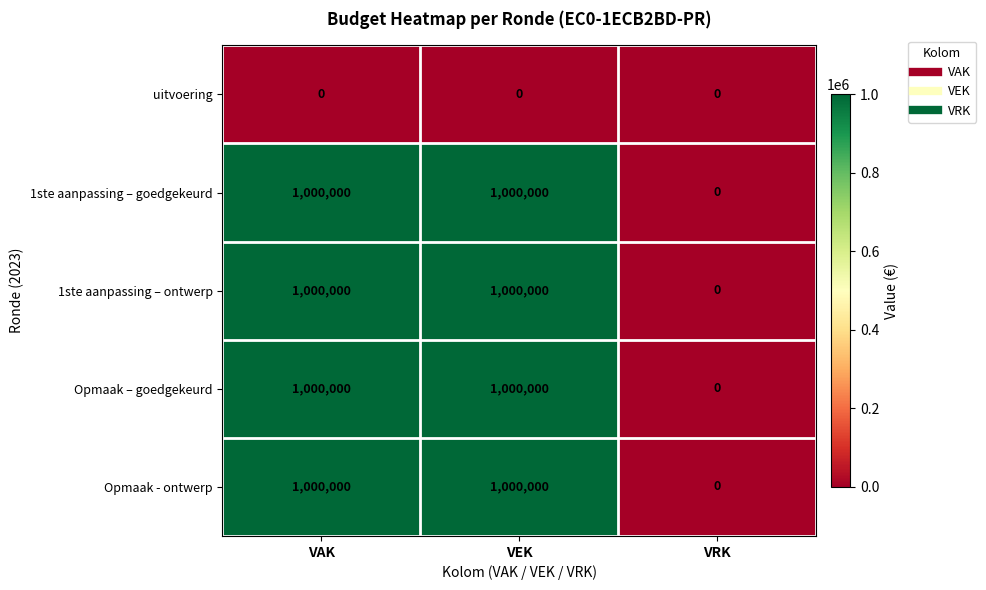

What is the greatest value displayed?

1000000